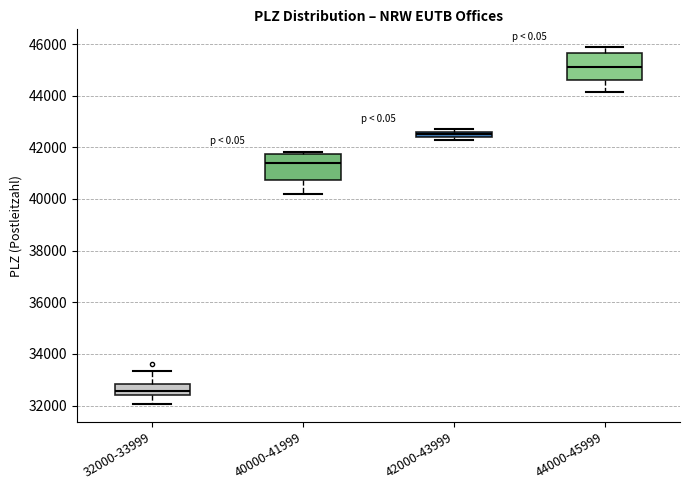

Which box's median line is the highest?

44000-45999